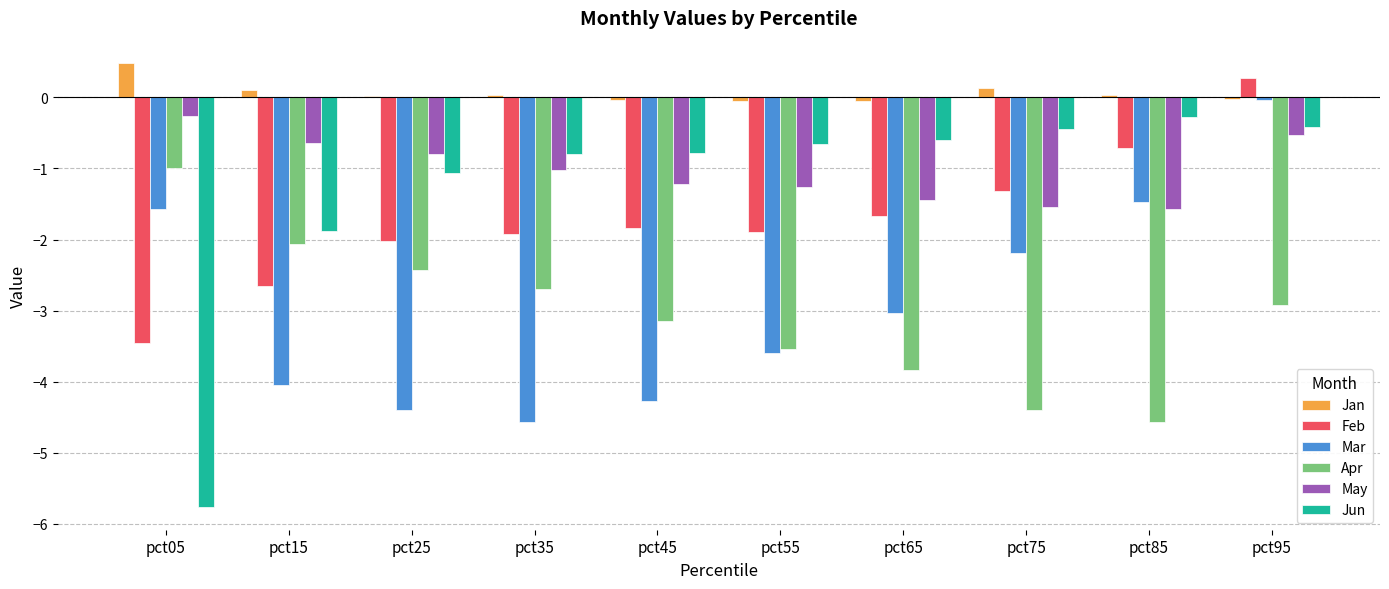

What is the maximum value shown in the chart?

0.5